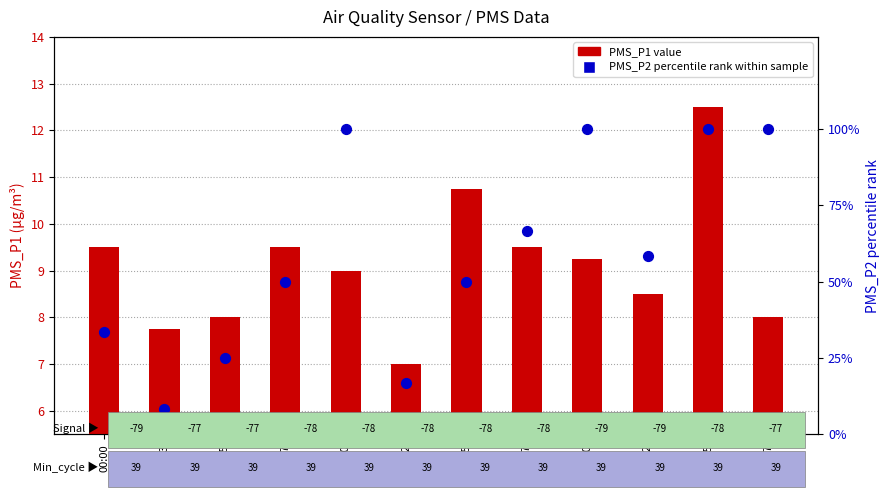

What are all the series names shown in the legend?

PMS_P1 value, PMS_P2 percentile rank within sample